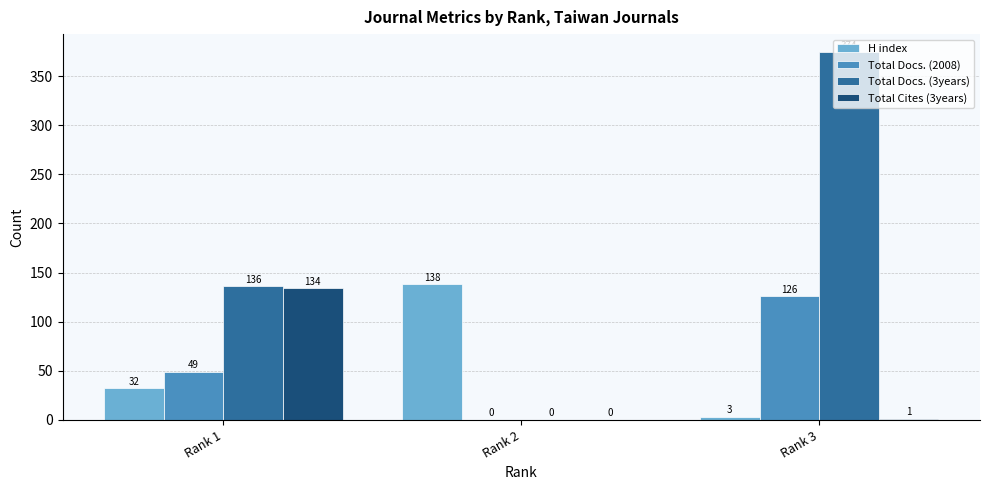

At which category is the sum across all series the highest?

Rank 3